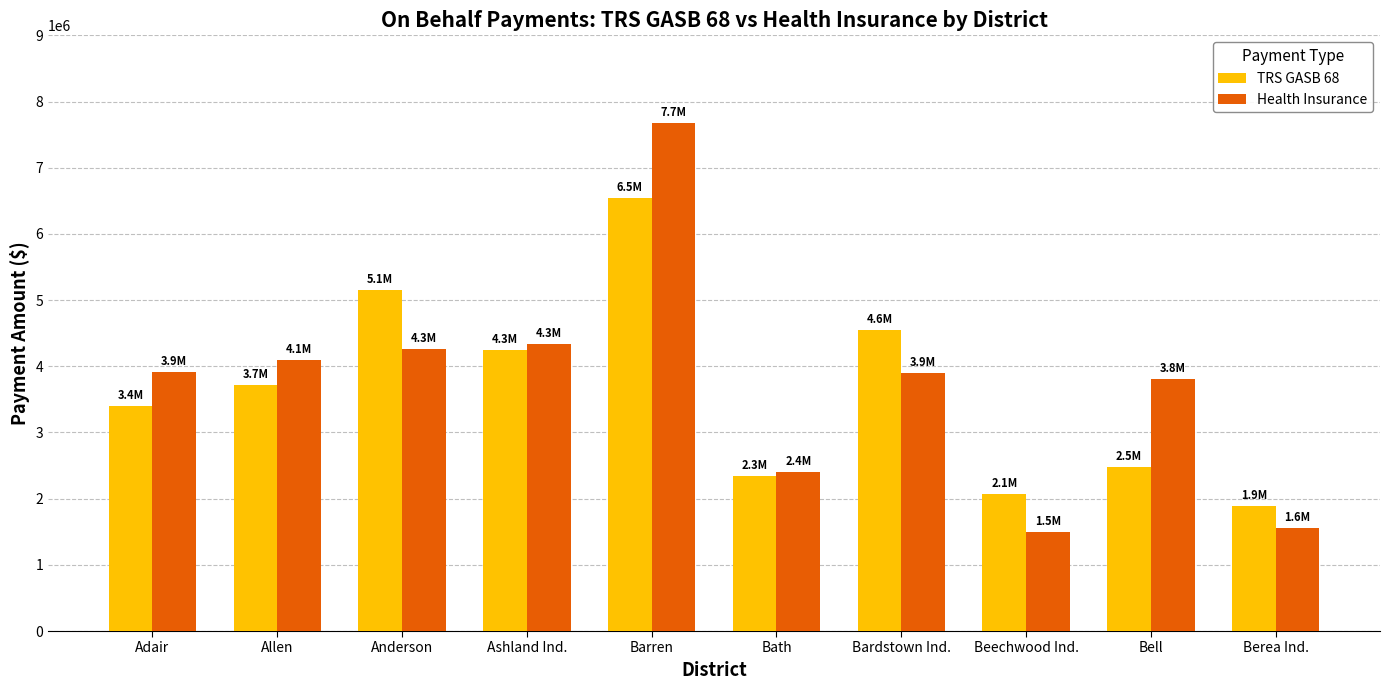

At which category is the sum across all series the highest?

Barren